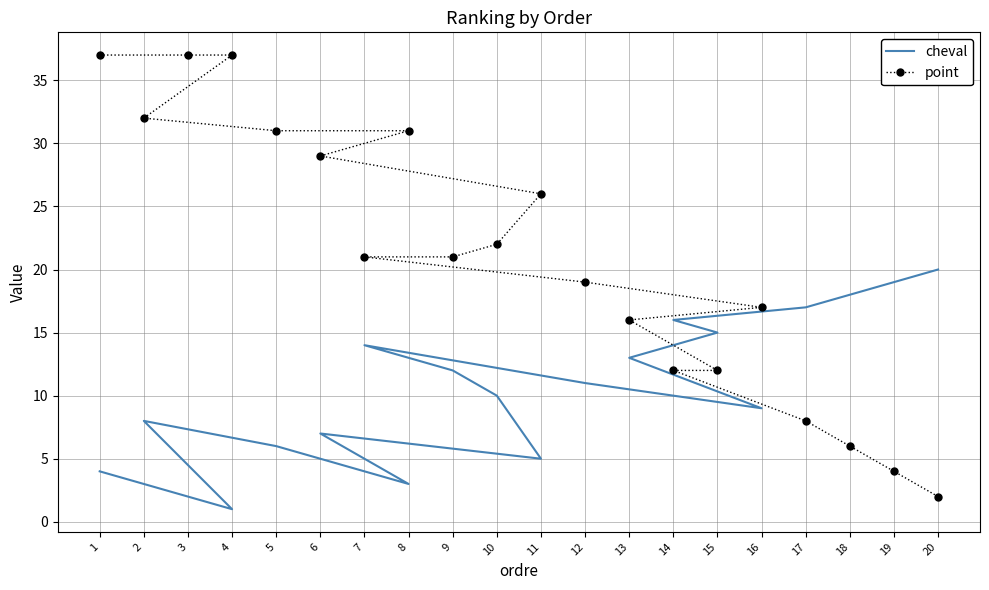

Rank the series at 2 from highest to lowest value.

point, cheval